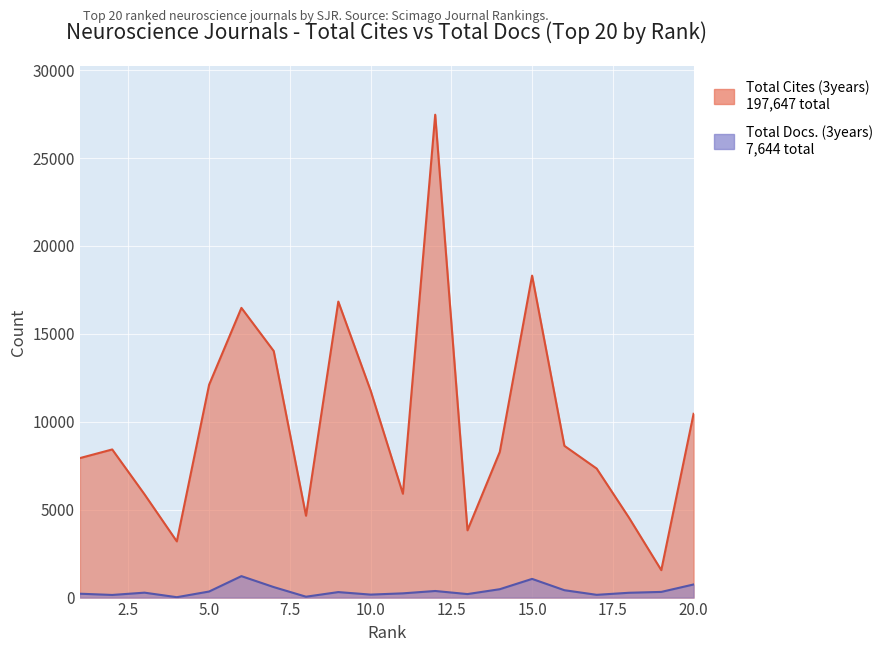

Reading left to right, list all the values displayed in this chart.

Total Cites (3years): 7935	8426	5873	3197	12109	16479	14026	4655	16837	11778	5907	27467	3827	8288	18314	8632	7338	4545	1561	10453
Total Docs. (3years): 220	150	280	22	345	1220	598	50	313	170	241	375	200	477	1063	420	157	274	323	746